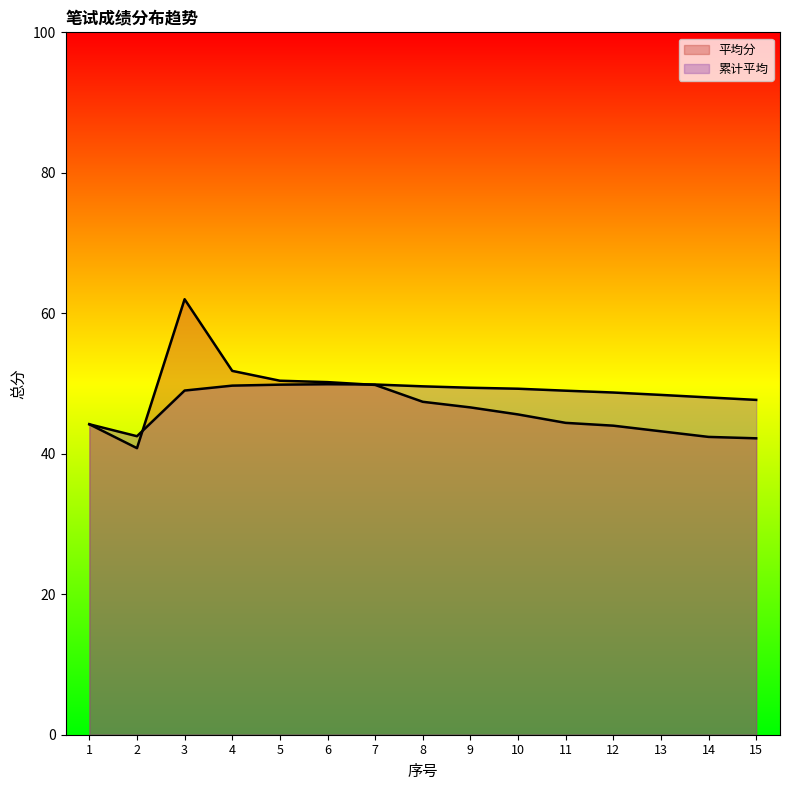

Which label corresponds to the smallest value in the chart?

2